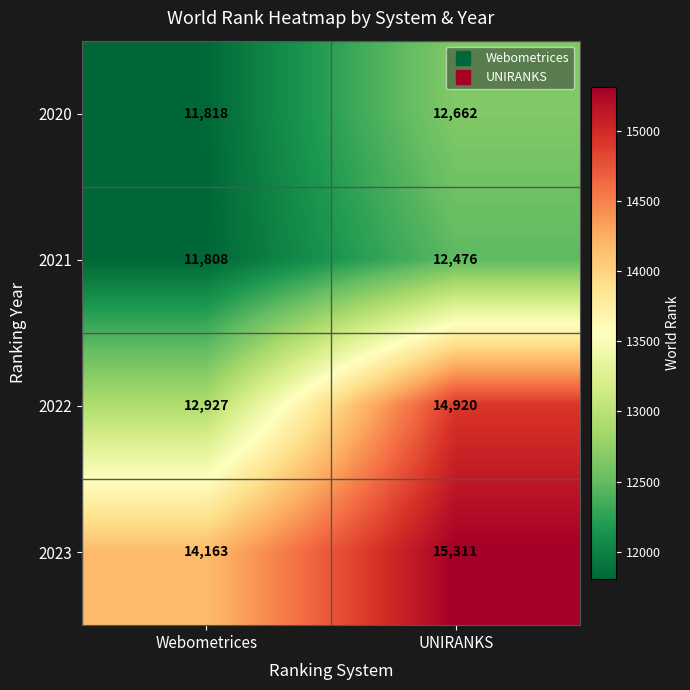

What is the difference between the 2020 values at Webometrices and UNIRANKS?

844